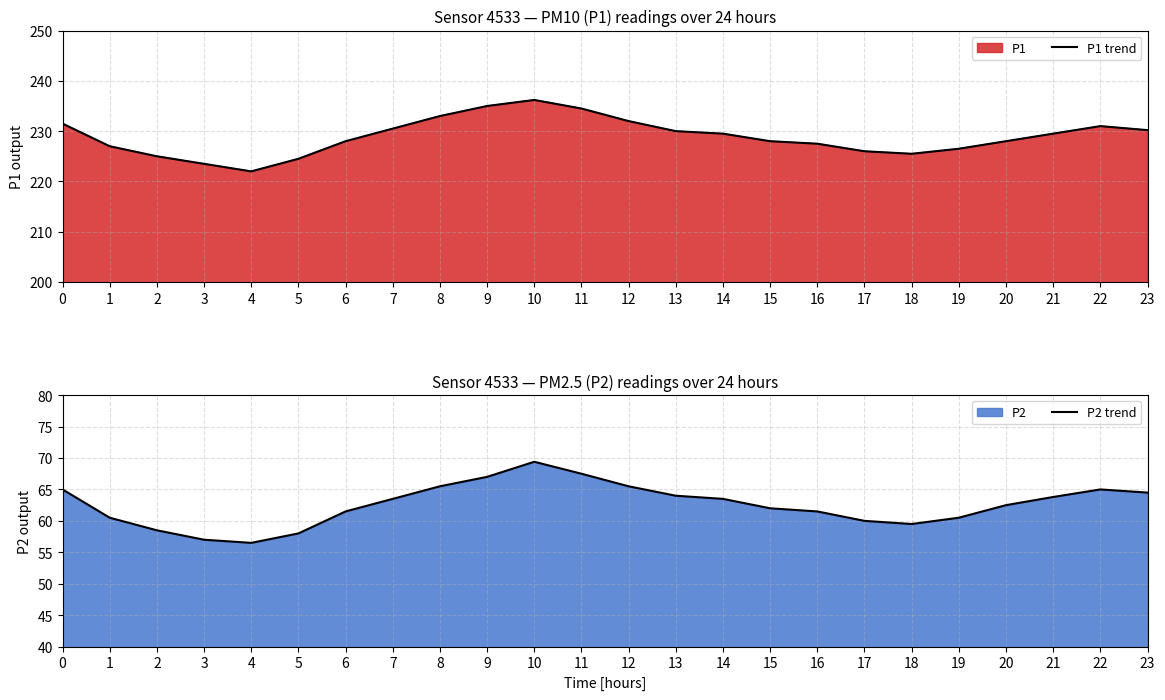

Rank the series by their maximum value, from highest to lowest.

P1 trend, P2 trend